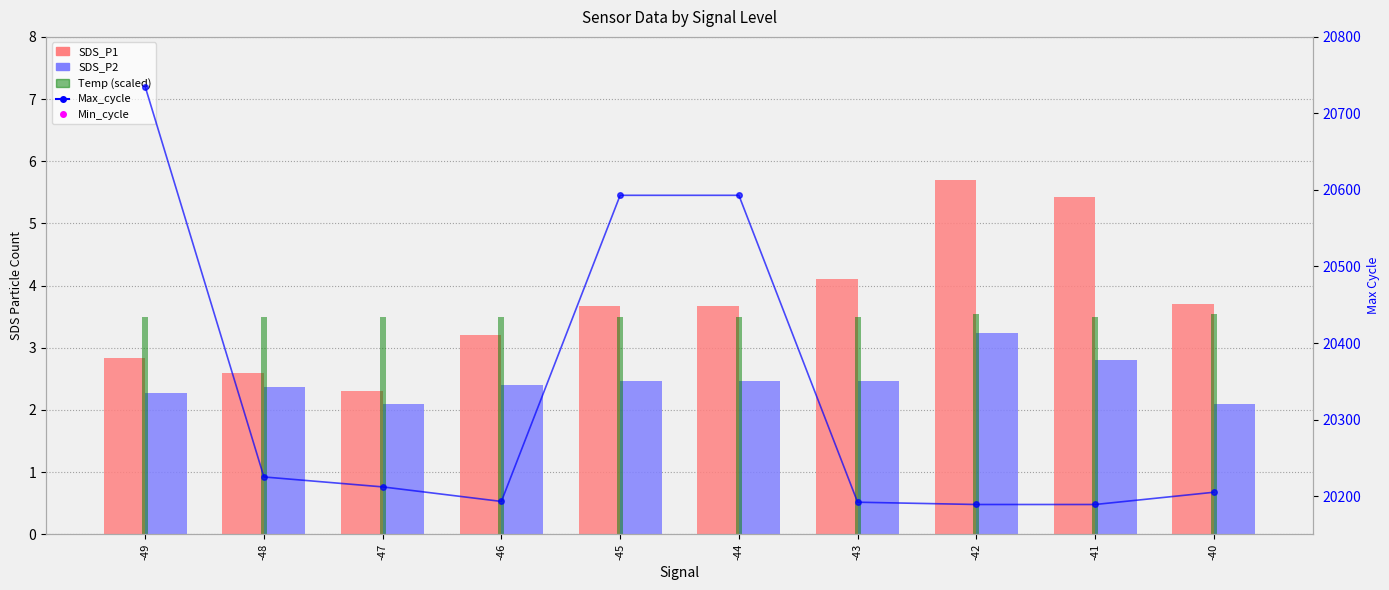

What is the total value across all series at -43?

20230.1